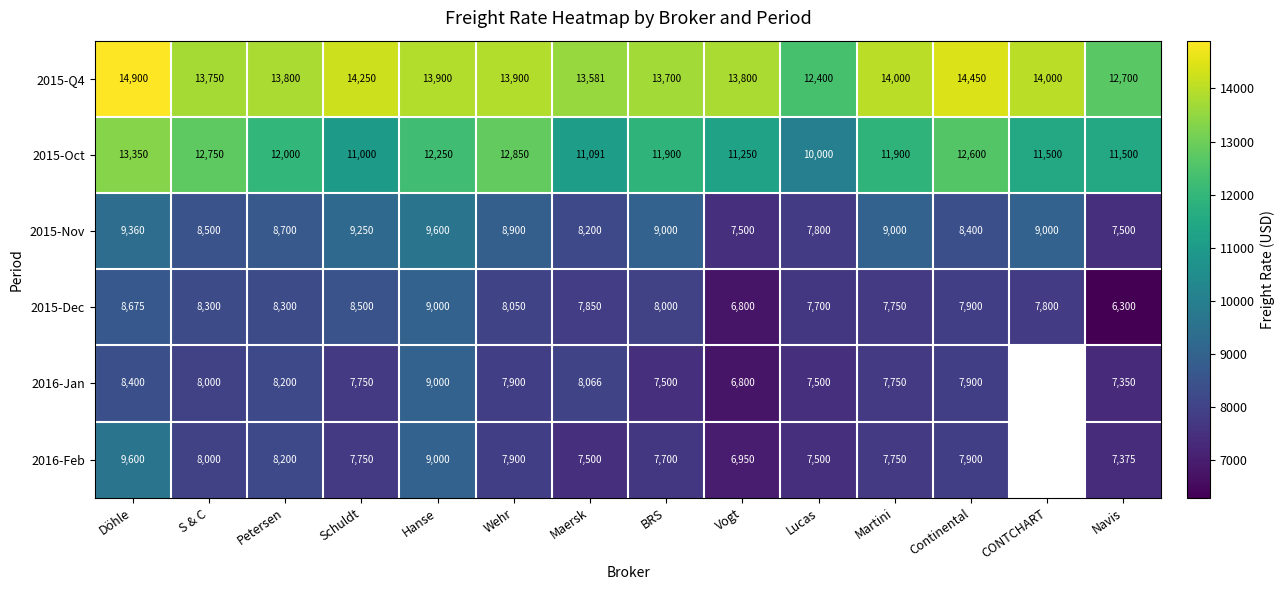

At which category is the sum across all series the highest?

Döhle